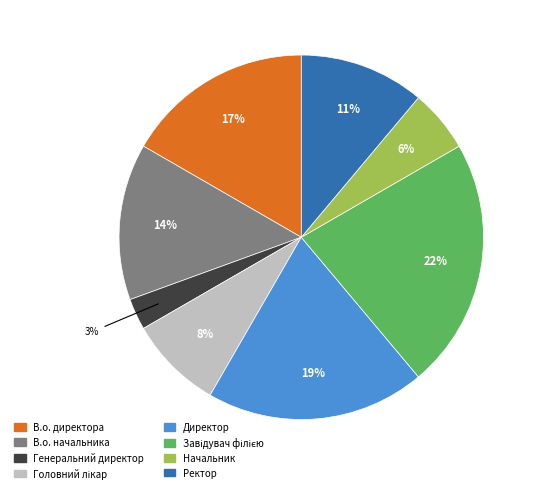

Is the sum of В.о. директора and В.о. начальника greater than half?

No